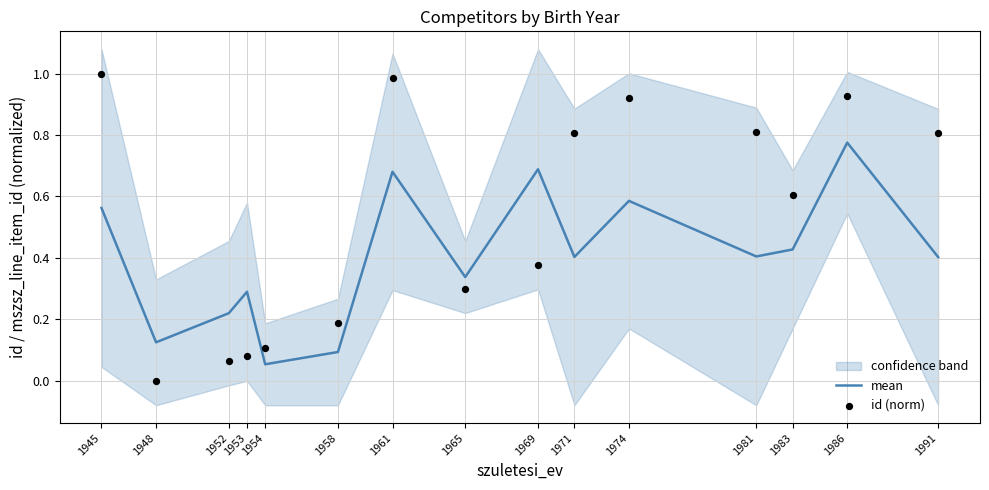

Which series has the largest Y range (max minus min)?

id (norm)